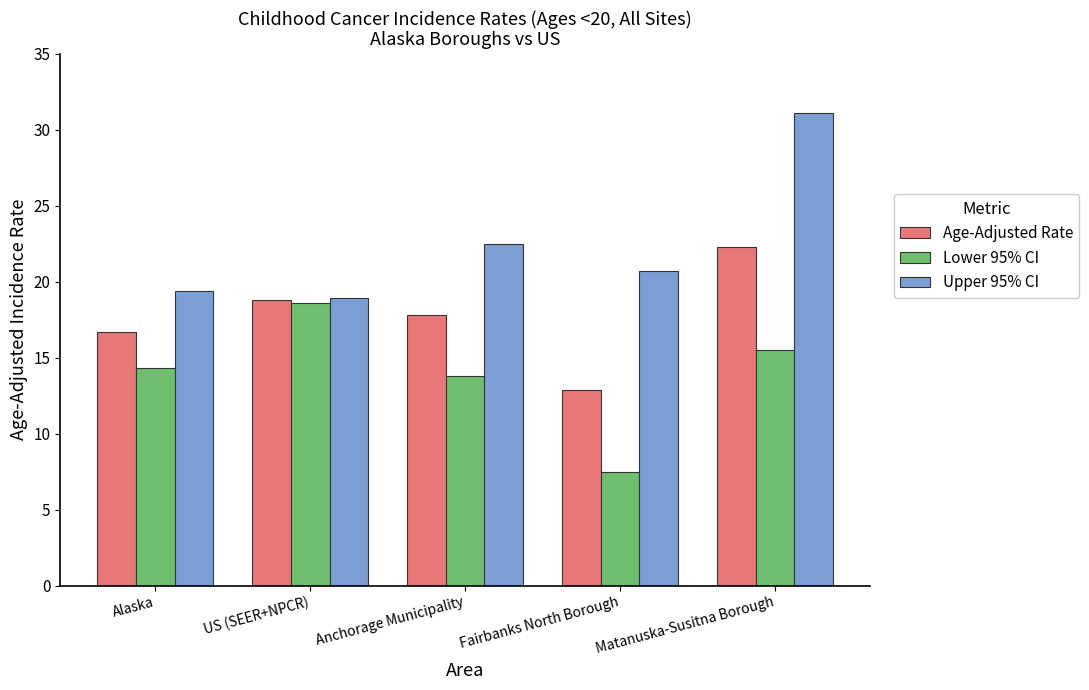

What is the difference between the maximum and minimum values in the Age-Adjusted Rate series?

9.4